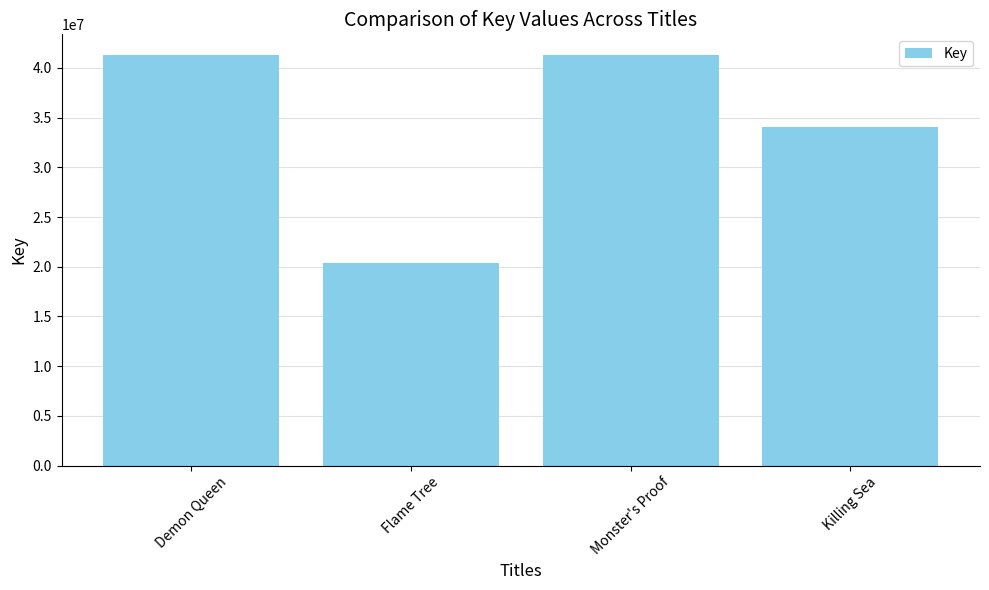

Are the bars grouped side by side (vs. stacked)?

No